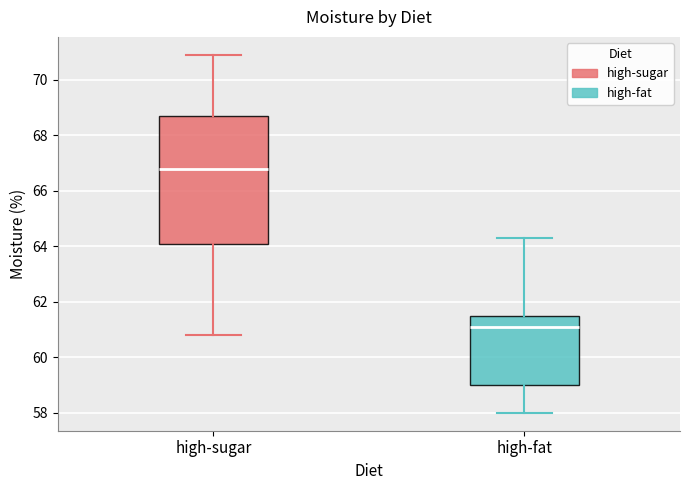

Which box is the tallest, from its lower edge to its upper edge?

high-sugar